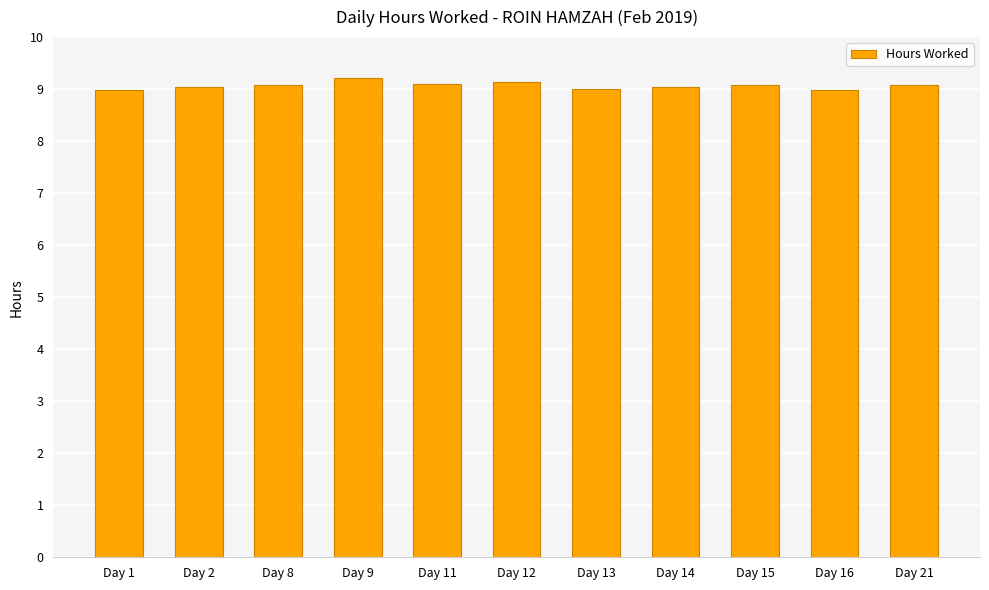

Count the number of data series in this chart.

1